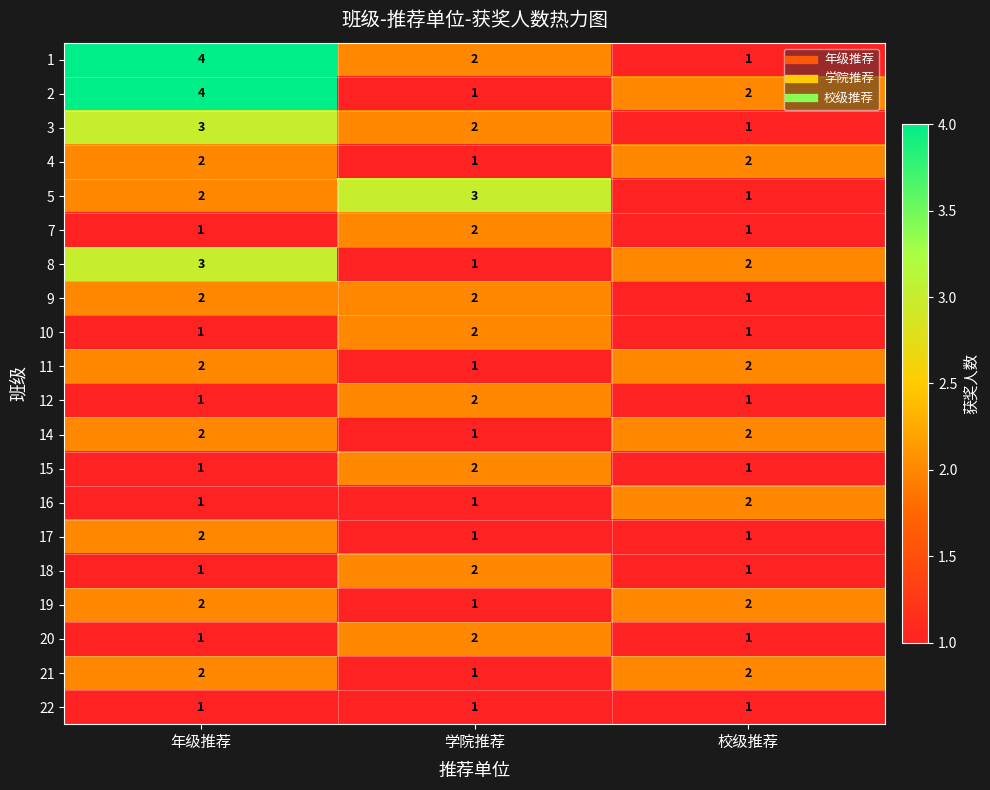

At how many categories does at least one series exceed 1?

3